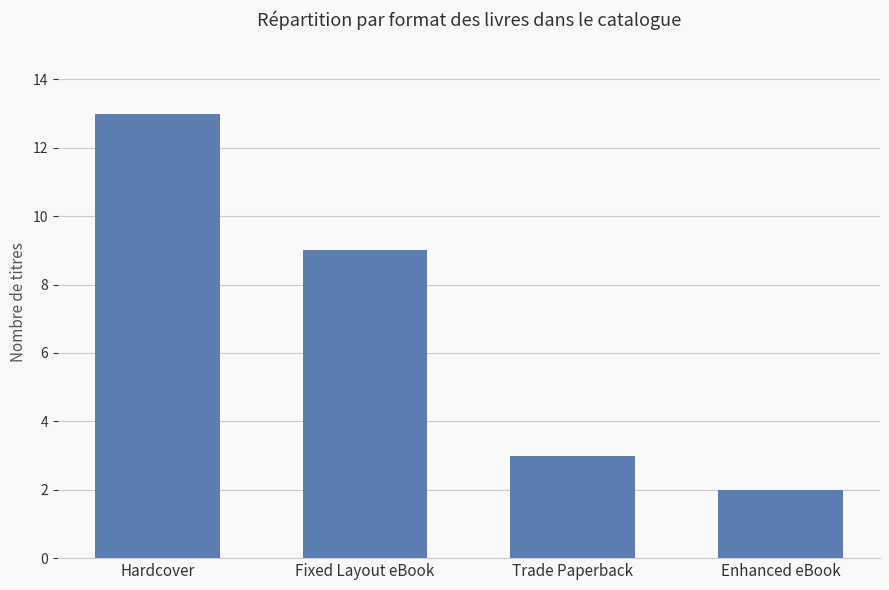

Rank the categories by value from lowest to highest.

Enhanced eBook, Trade Paperback, Fixed Layout eBook, Hardcover